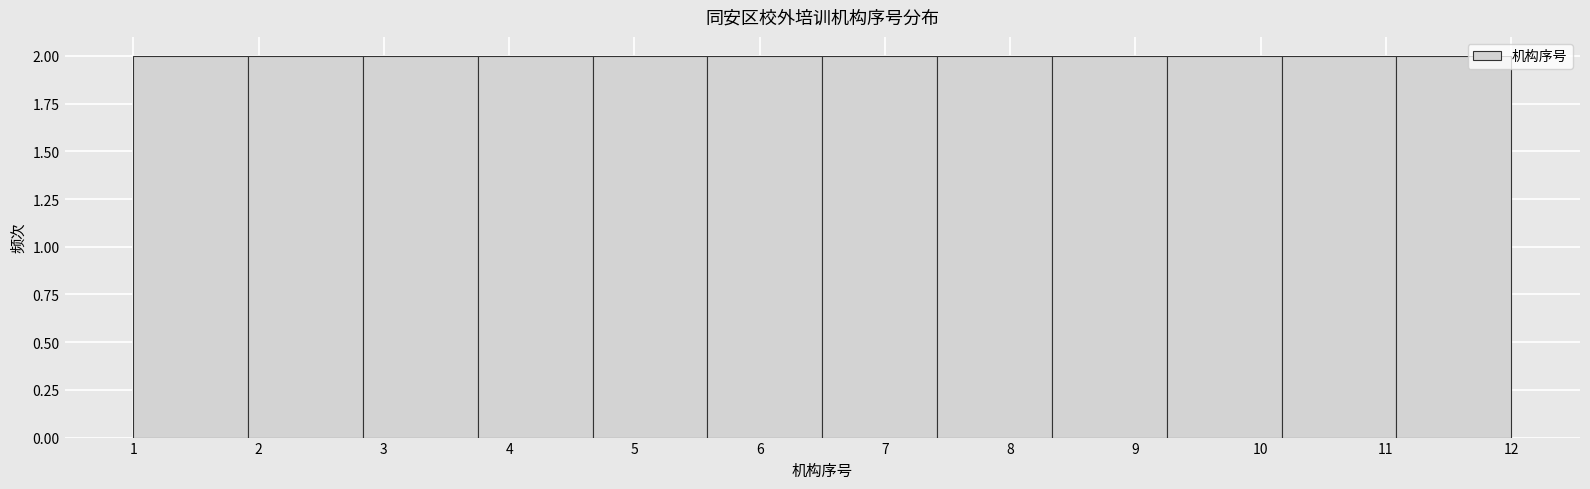

Reading left to right, transcribe this chart: for each bar, give the range it covers on the x-axis and its height. Neither the bar edges nor the heights are printed on the chart, so give them approximately, as read against the axes.

1.0 to 1.9: 2
1.9 to 2.8: 2
2.8 to 3.8: 2
3.8 to 4.7: 2
4.7 to 5.6: 2
5.6 to 6.5: 2
6.5 to 7.4: 2
7.4 to 8.3: 2
8.3 to 9.3: 2
9.3 to 10.2: 2
10.2 to 11.1: 2
11.1 to 12.0: 2